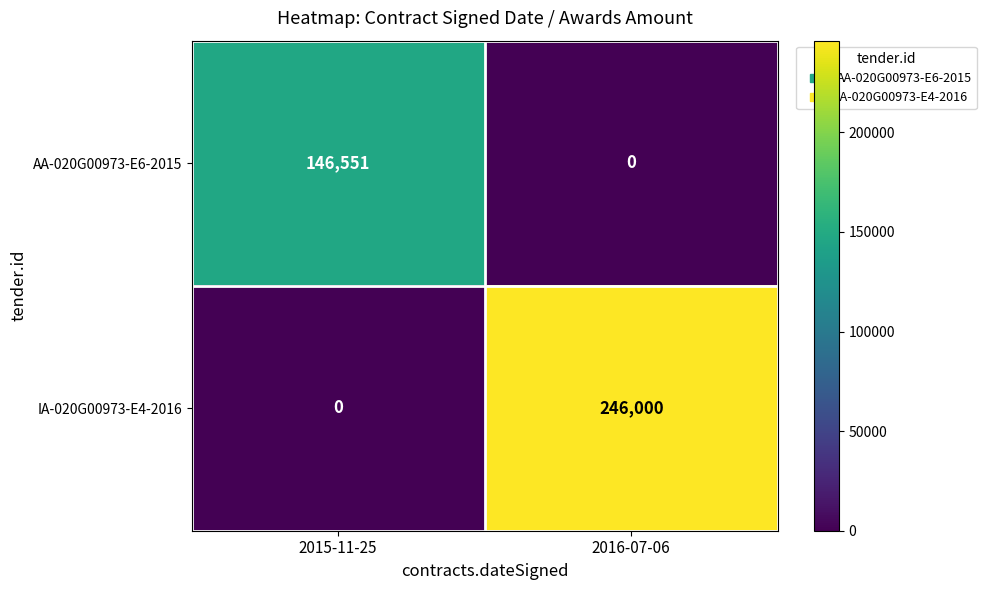

What is the spread (max minus min) of values at 2015-11-25?

146551